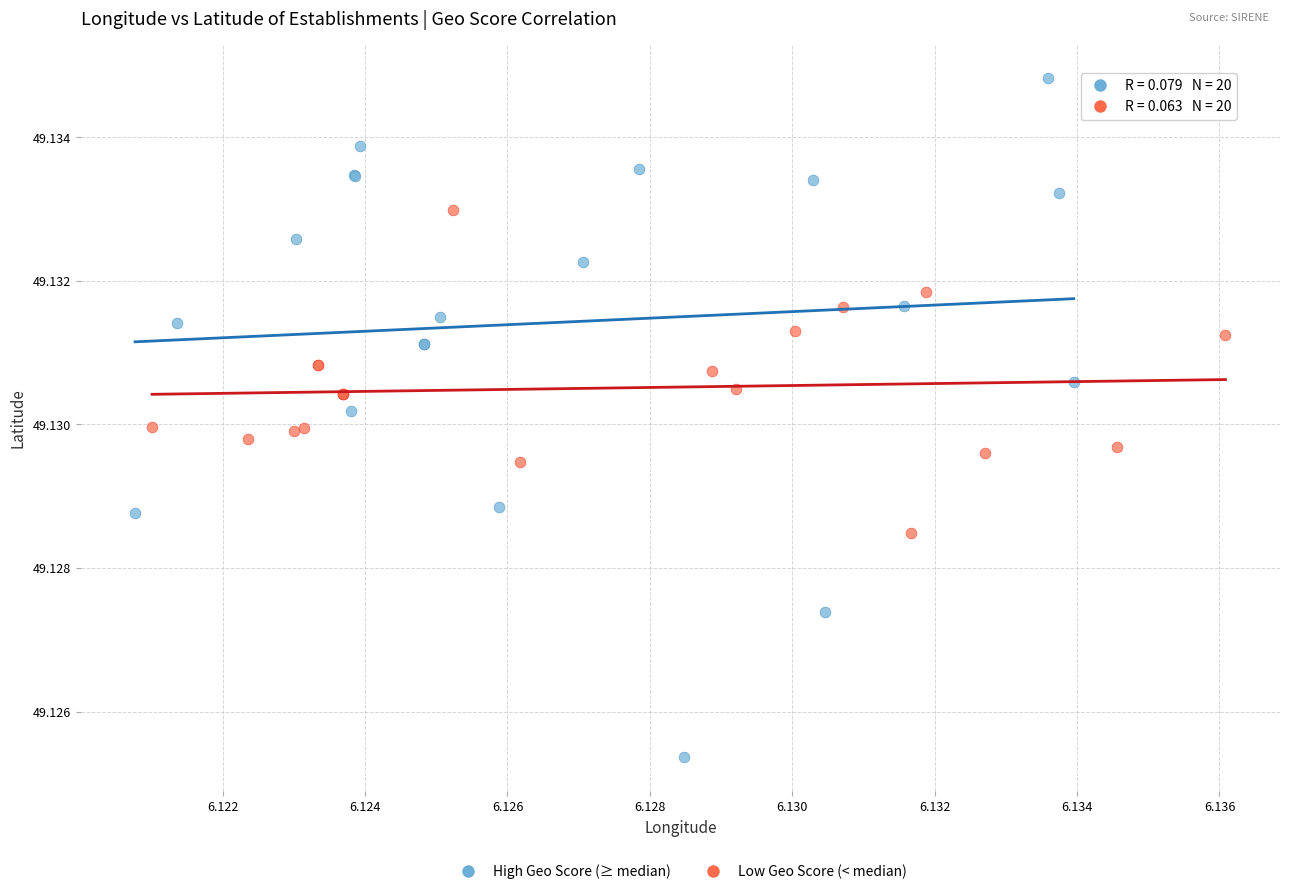

Which series contains the lowest Y value?

High Geo Score (≥ median)